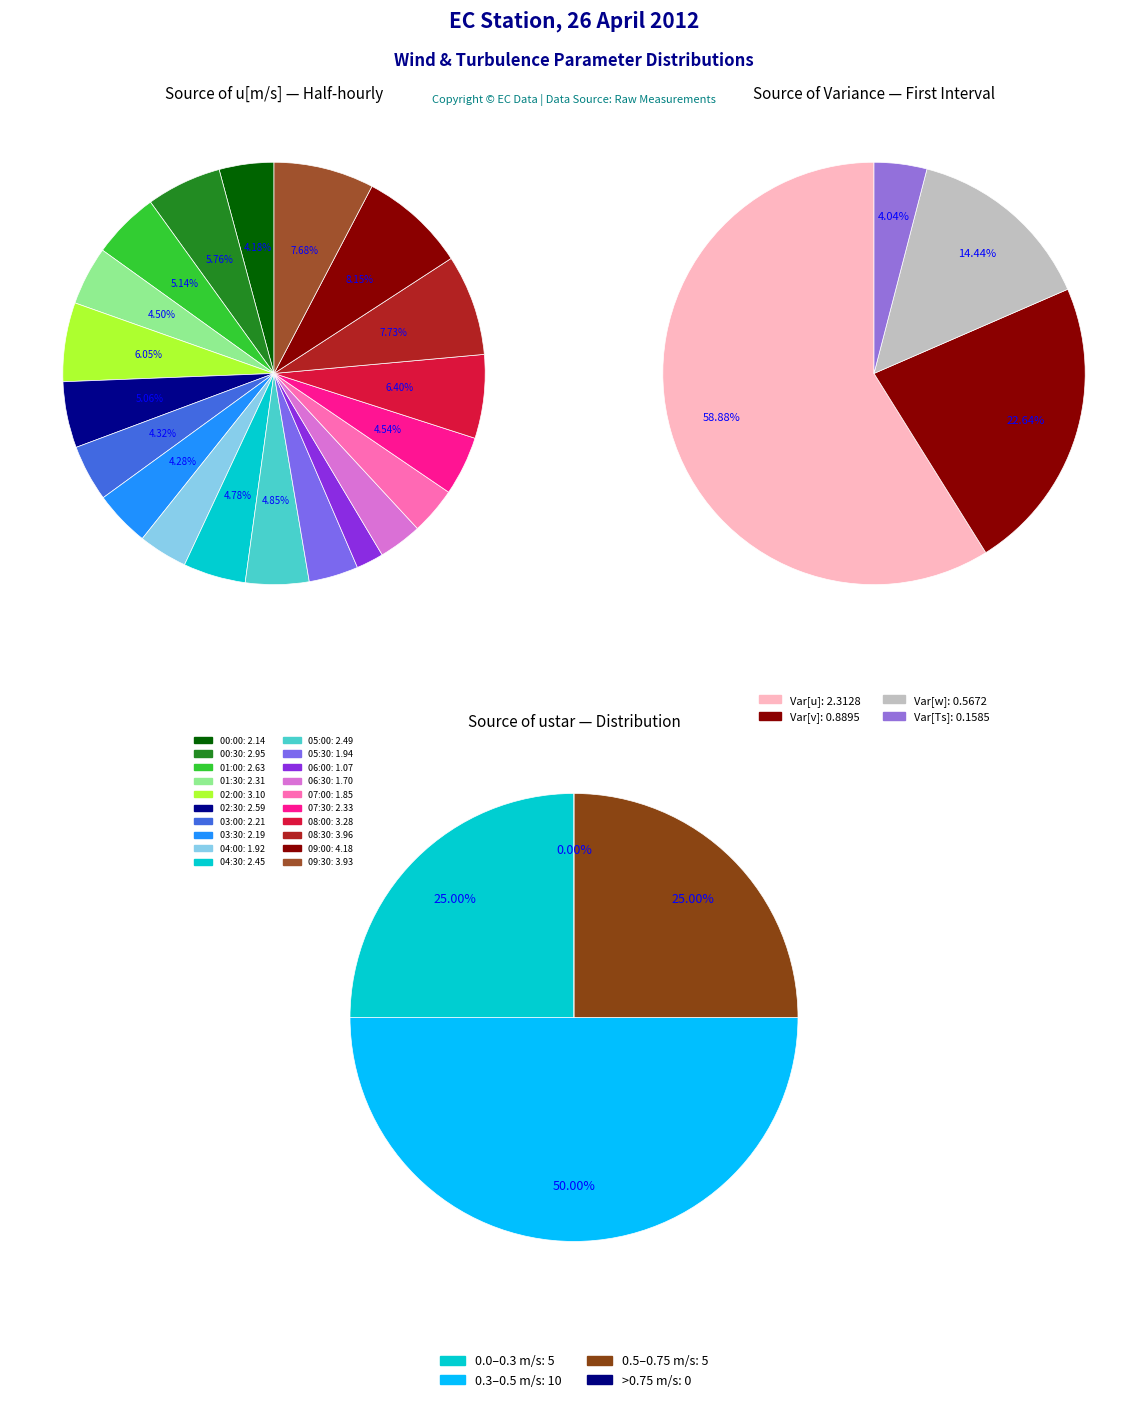

Does any single category account for the majority?

No